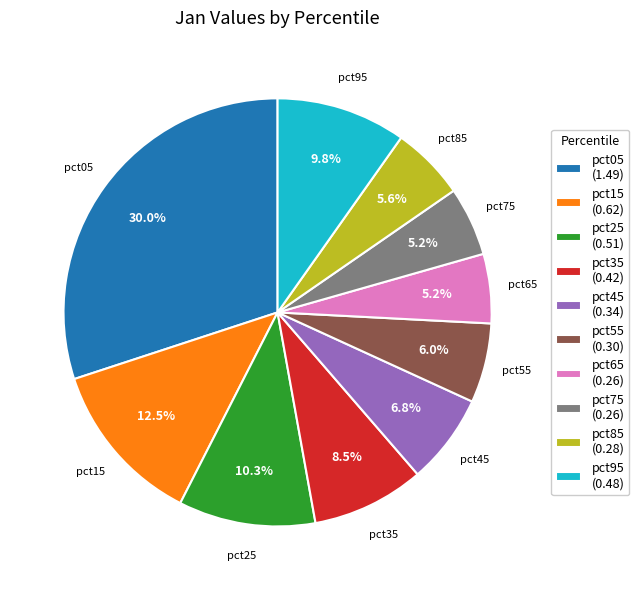

Between pct25 and pct85, which is larger?

pct25